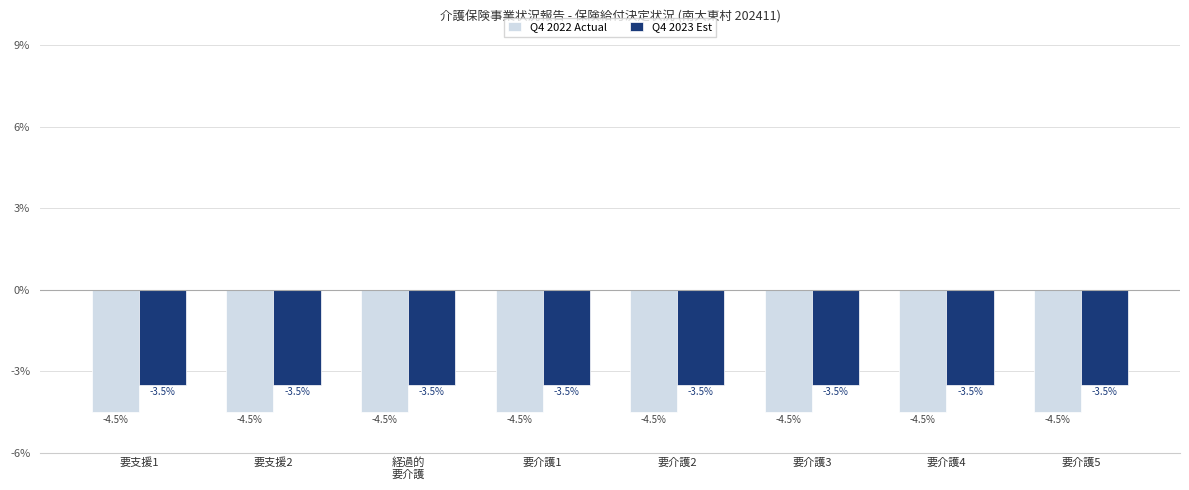

What is the spread (max minus min) of values at 要介護2?

1.0